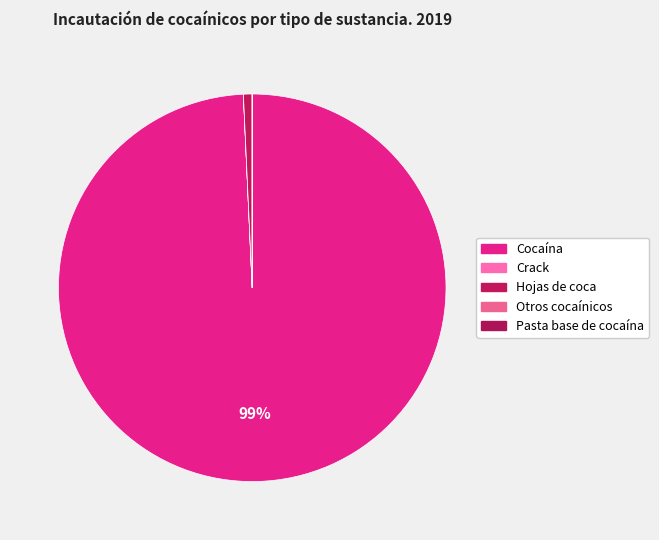

Count the number of slices in the pie.

5